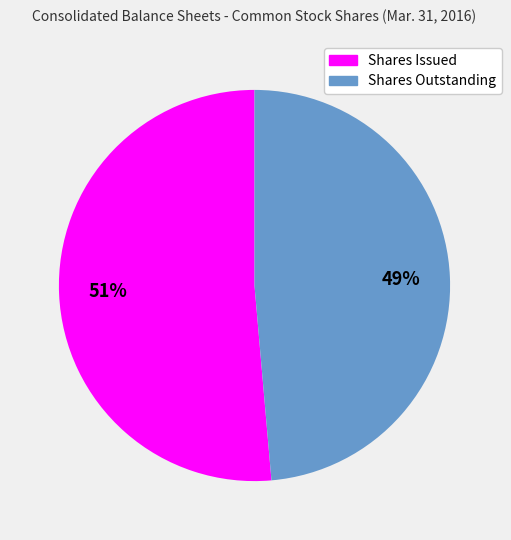

Does any single category account for the majority?

Yes